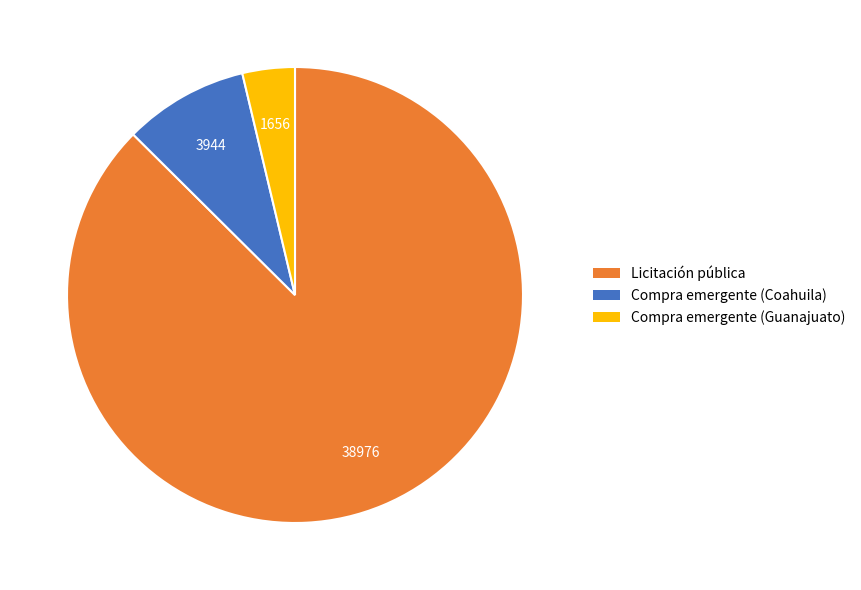

Is there any slice that represents more than half of the pie?

Yes